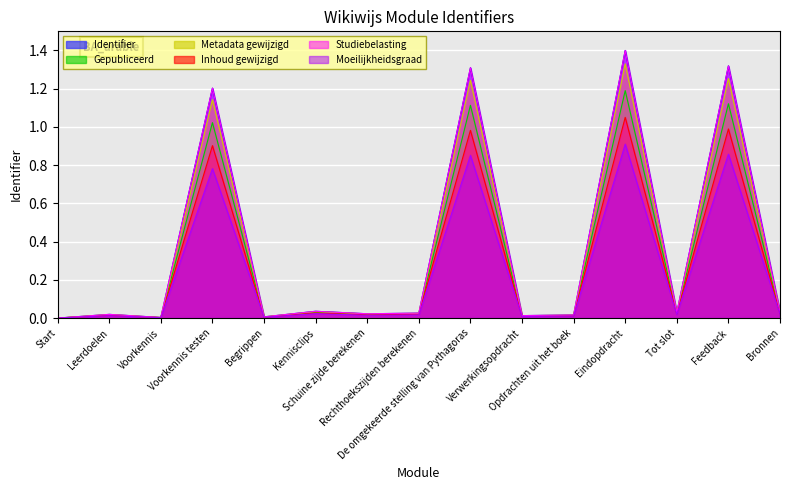

What is the label of the 8th point from the right?

Rechthoekszijden berekenen